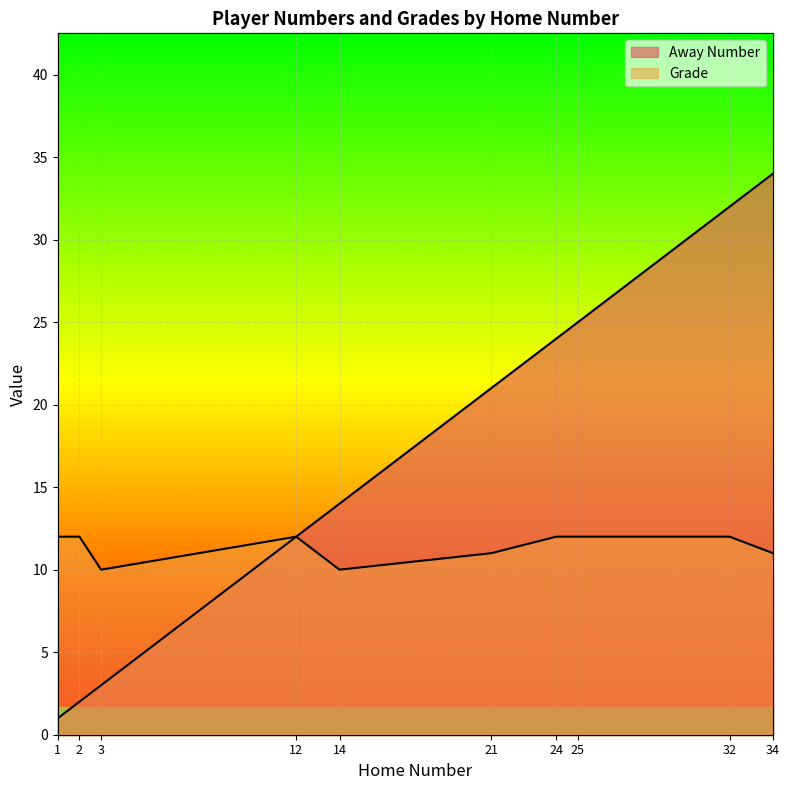

At which category is the sum across all series the highest?

34